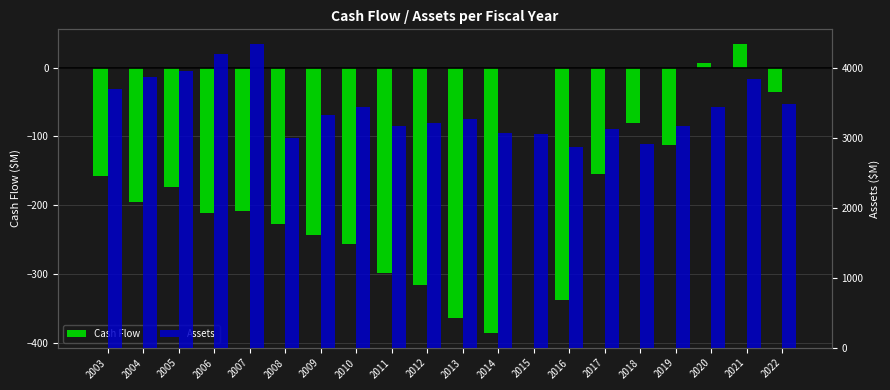

Is the value of Assets at 2007 greater than the value of Cash Flow at 2005?

Yes